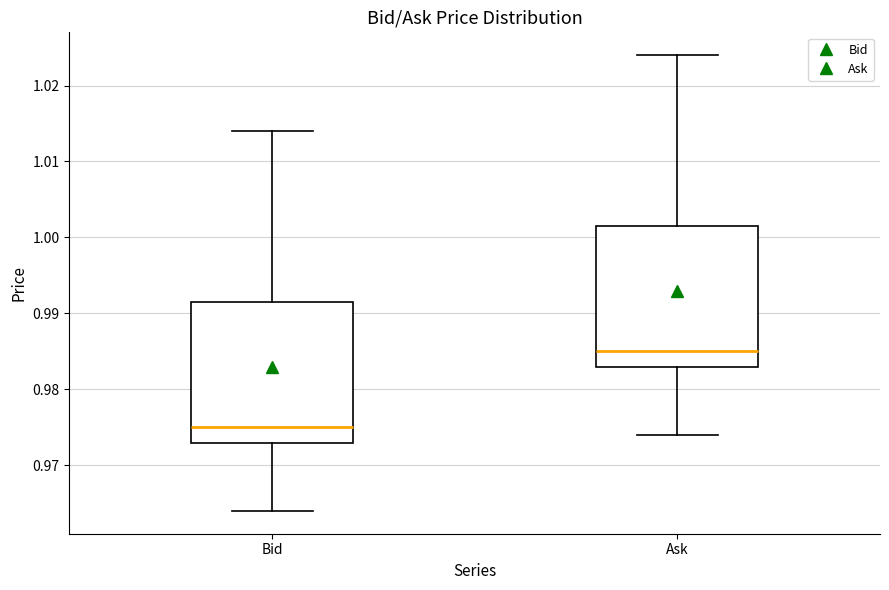

Which box has the highest median line?

Ask